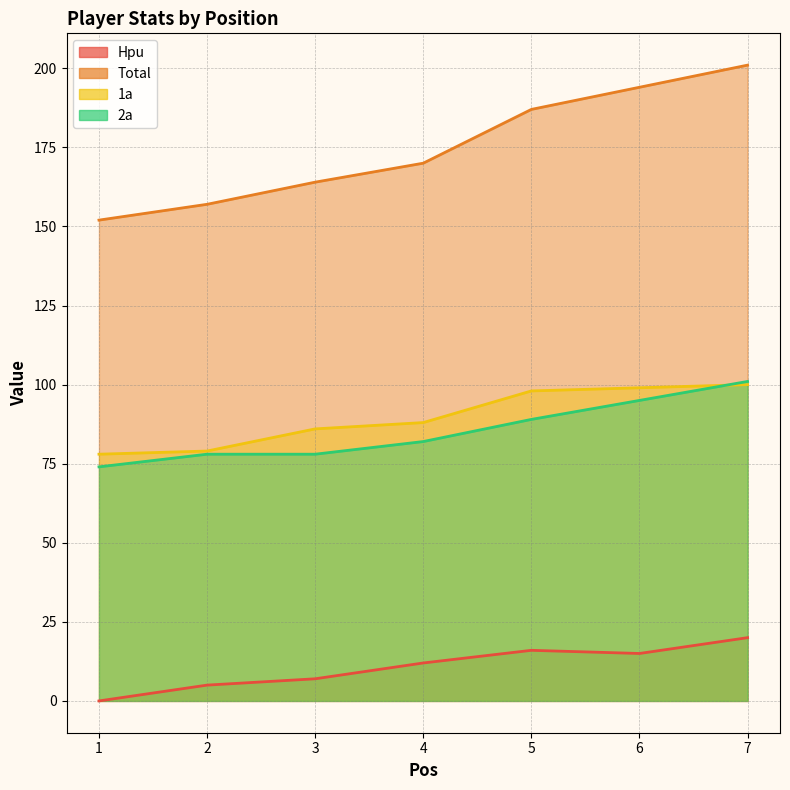

True or false: Total and 2a intersect in this chart.

False